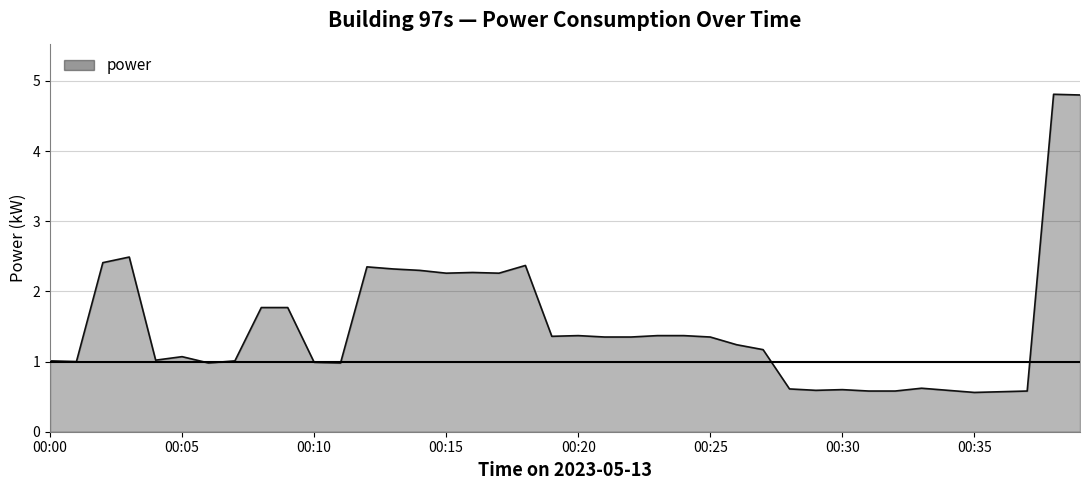

What is the minimum value shown in the chart?

0.6